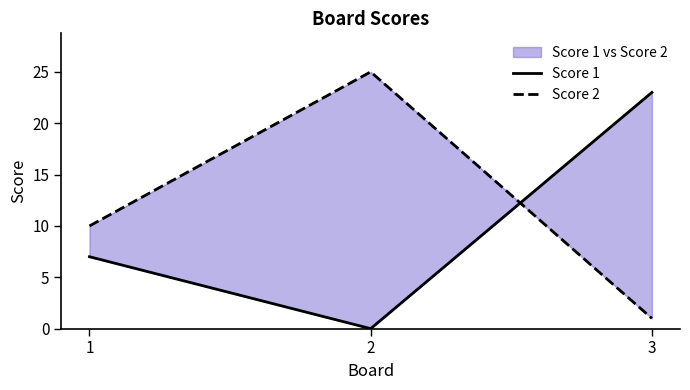

What is the difference between the highest and lowest values at 3?

22